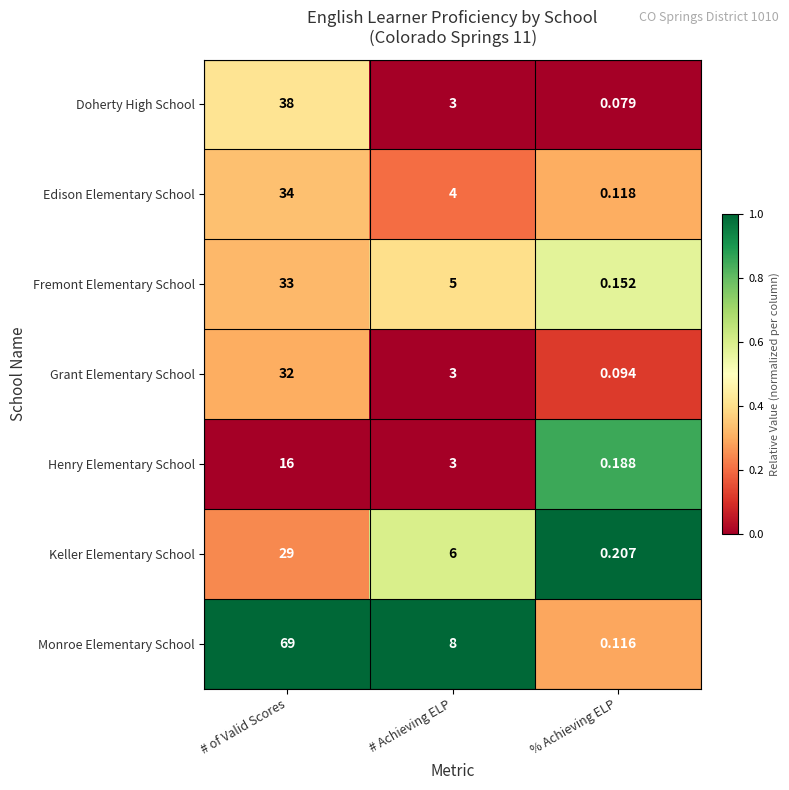

Which category has the lowest value in the Monroe Elementary School series?

% Achieving ELP